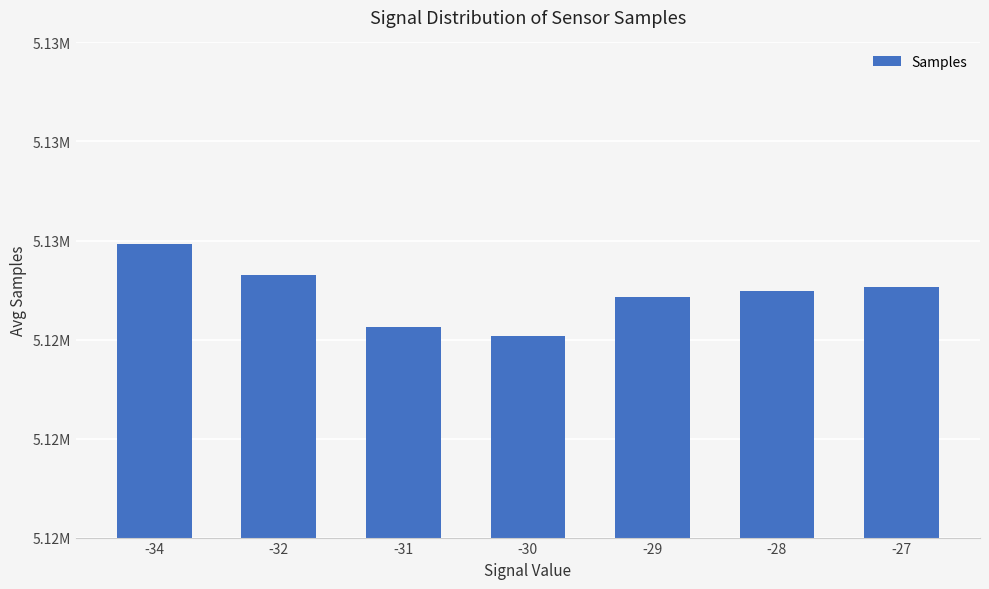

The chart shows a value of 5130050.0 at -27. True or false?

True